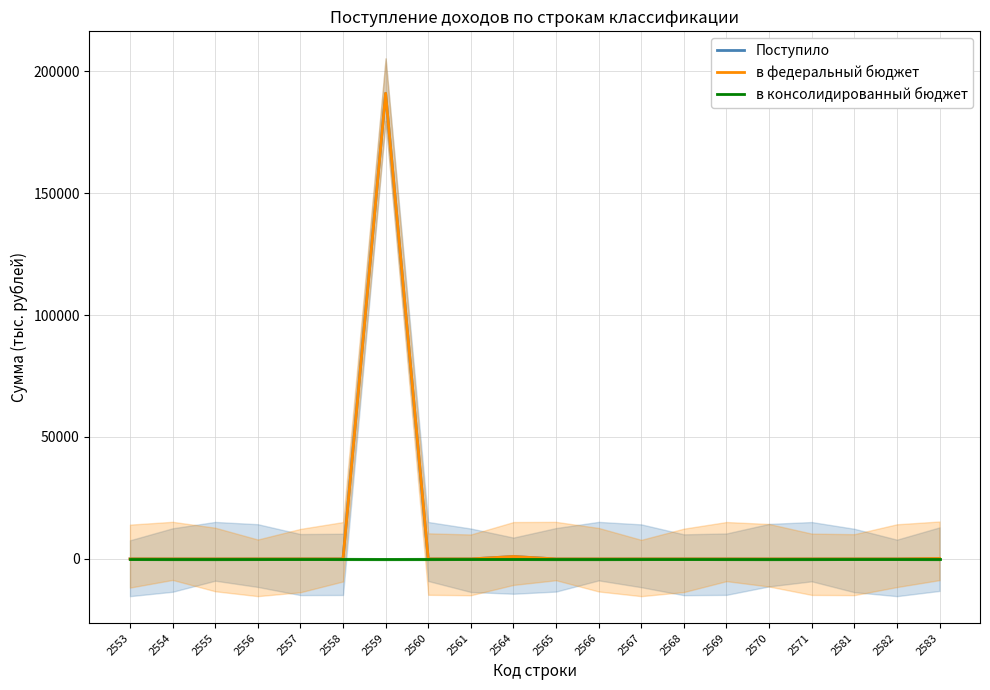

Between 2559 and 2583, which series saw the biggest shift?

Поступило